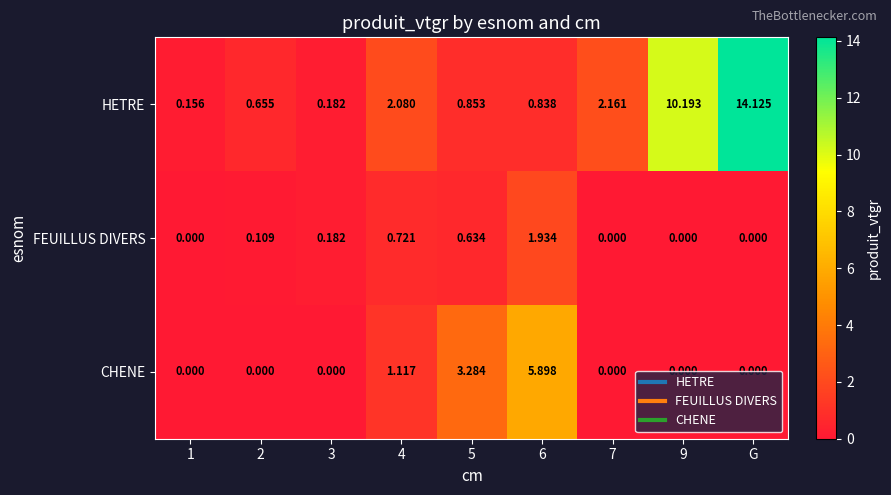

What is the maximum value shown in the chart?

14.1